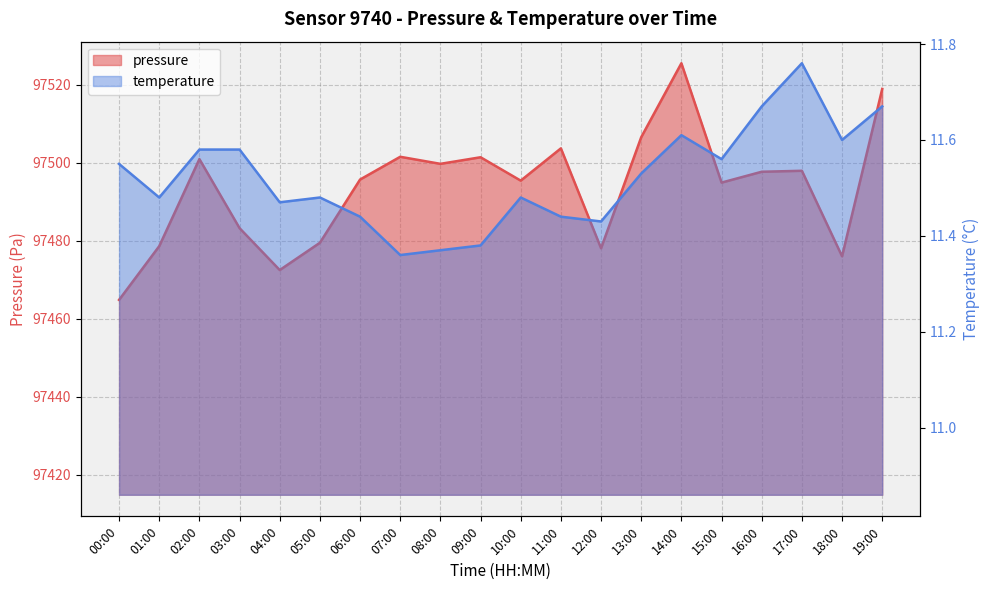

What is the difference between the maximum and minimum values in the temperature series?

0.4